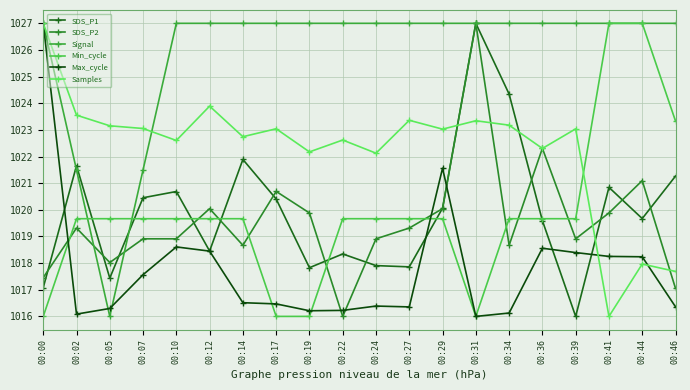

Count the number of data series in this chart.

6